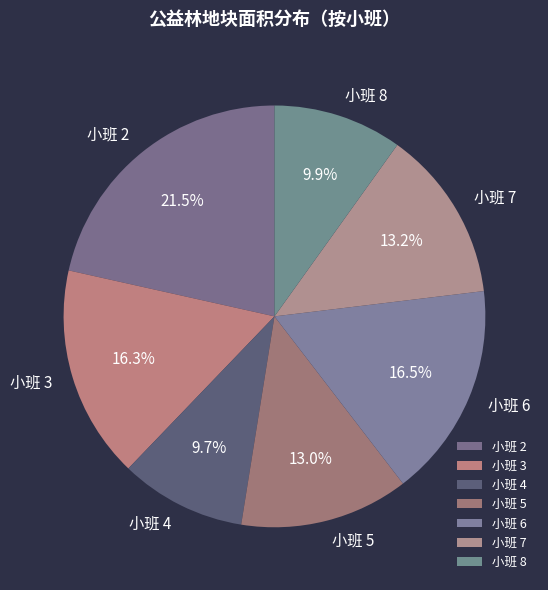

Which category has the biggest portion of the pie?

小班 2